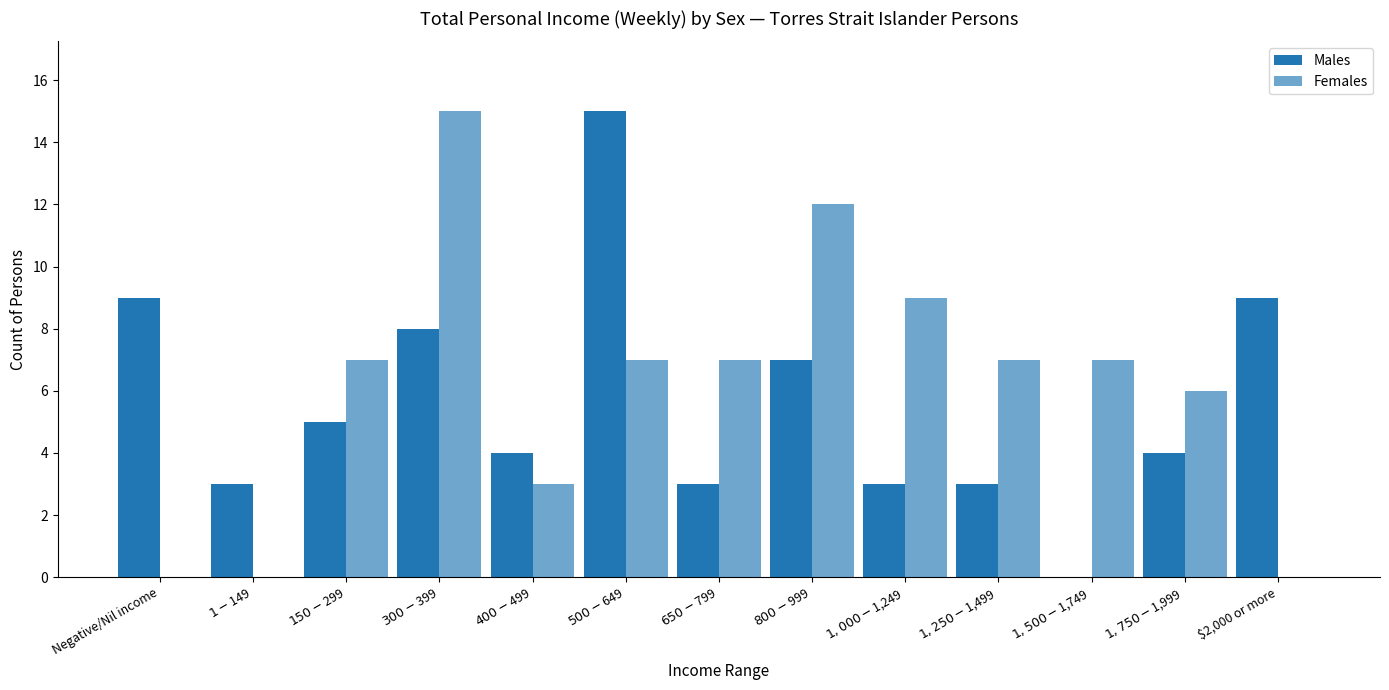

Which category has the lowest value across all series?

$1,500-$1,749